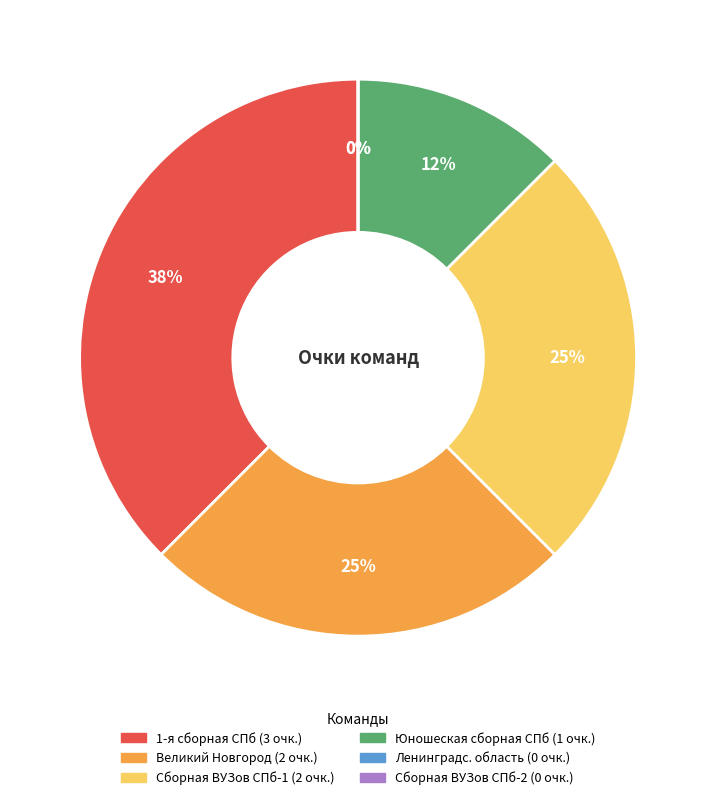

Does Юношеская сборная СПб represent more than half of the total?

No